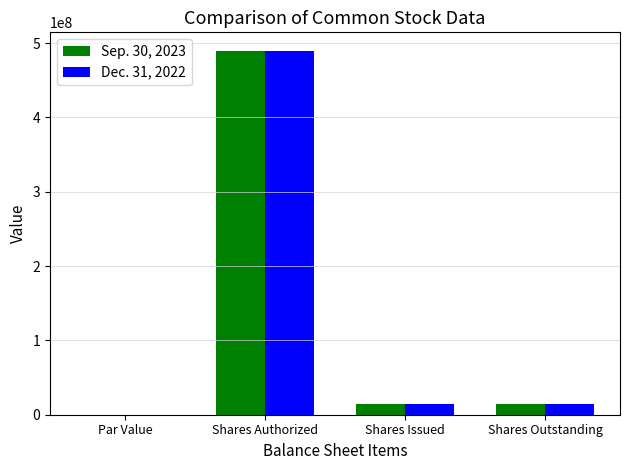

What is the greatest value displayed?

490000000.0